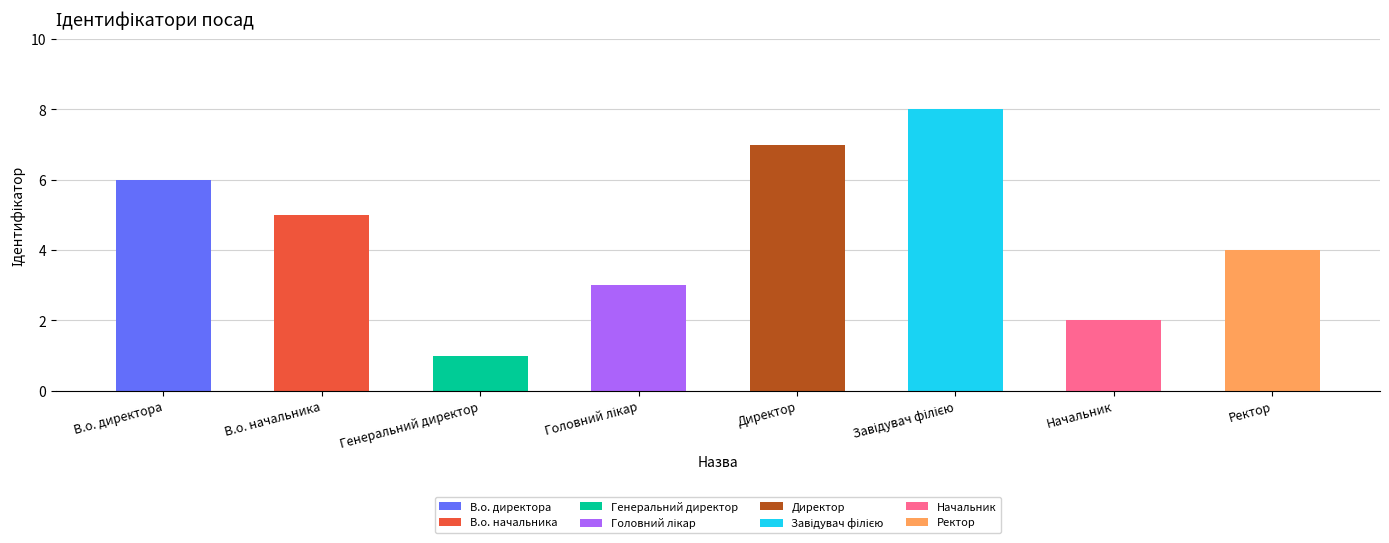

The value at В.о. директора is 6. True or false?

True